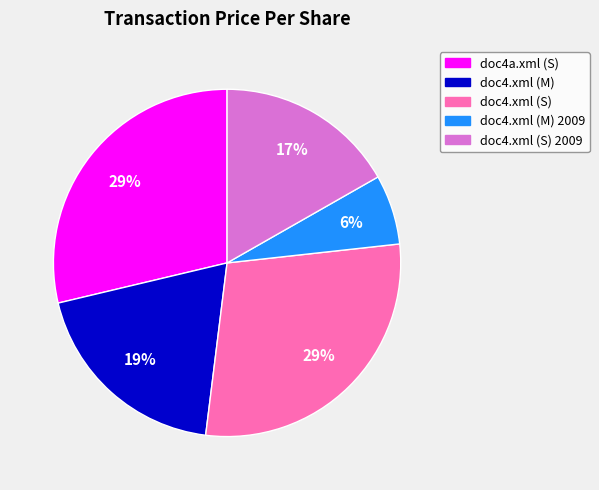

How many segments does this pie chart have?

5